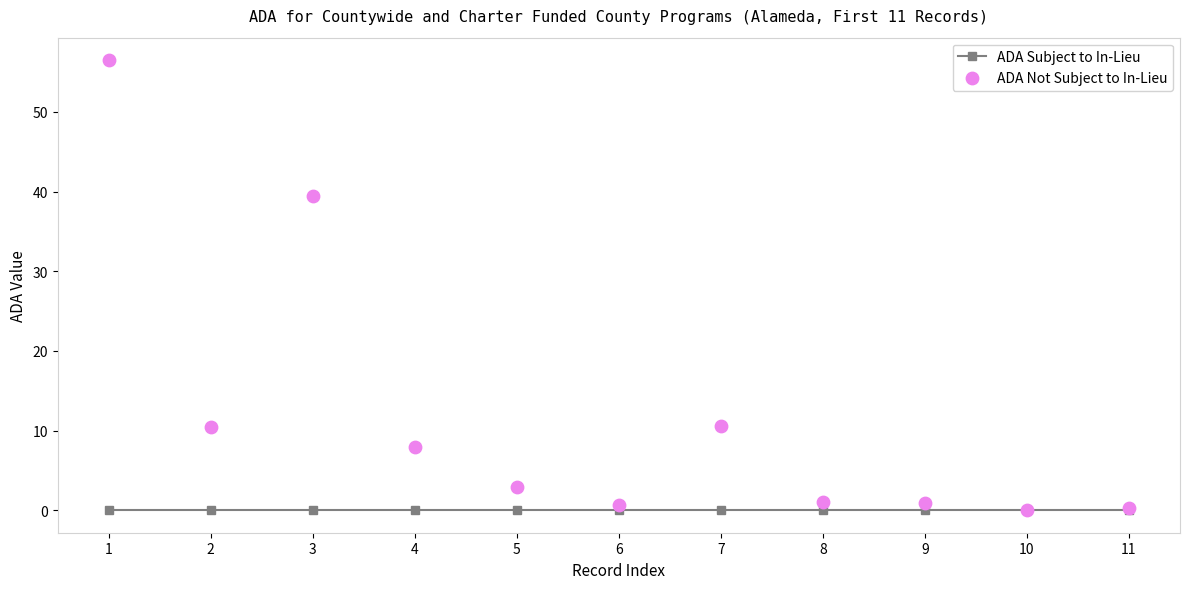

What are all the series names shown in the legend?

ADA Subject to In-Lieu, ADA Not Subject to In-Lieu